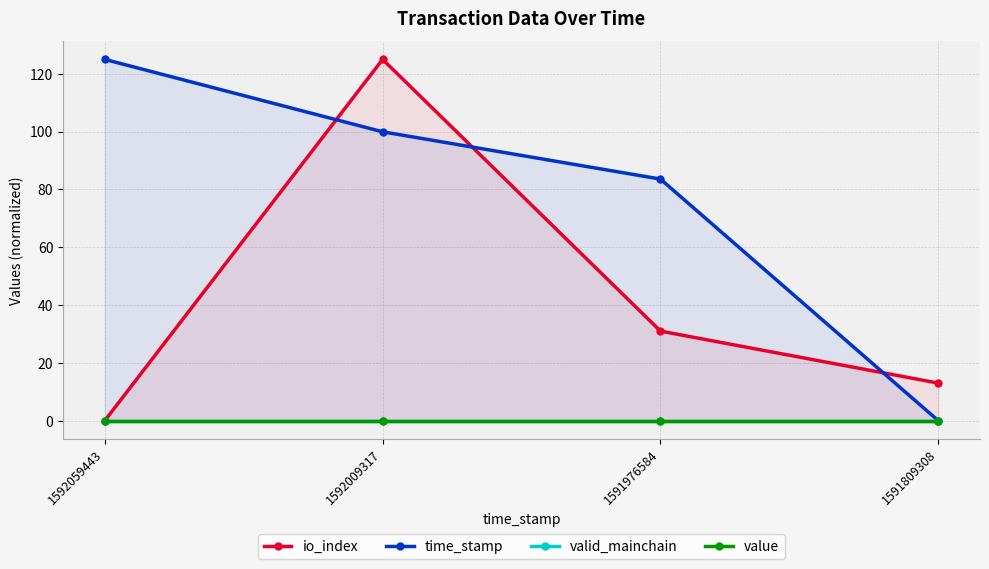

Rank the series by their maximum value, from highest to lowest.

io_index, time_stamp, valid_mainchain, value